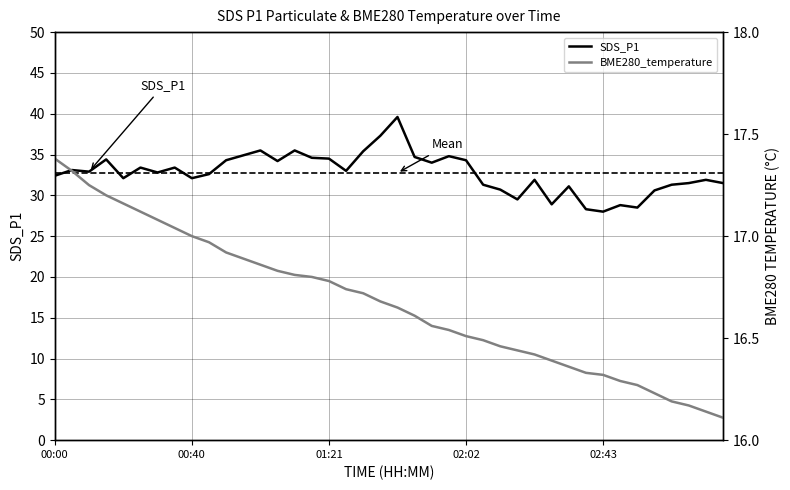

What position from the right is 02:23?

12